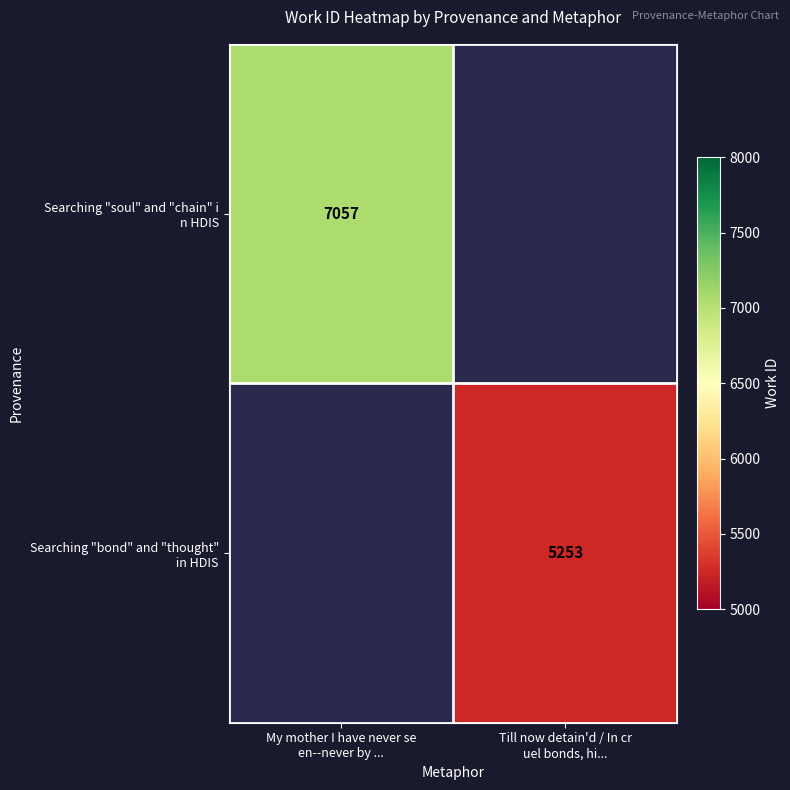

List the labels in order of Searching "soul" and "chain" i n HDIS value, largest first.

My mother I have never se en--never by ..., Till now detain'd / In cr uel bonds, hi...